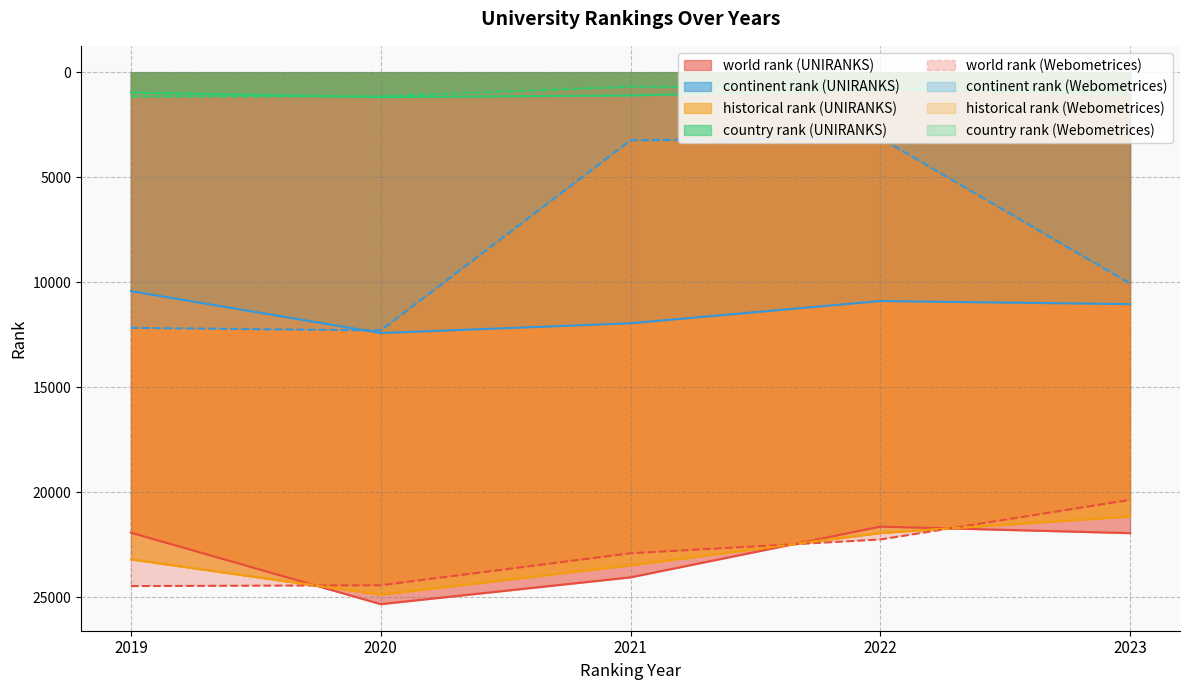

Which series has the largest total across all categories?

world rank